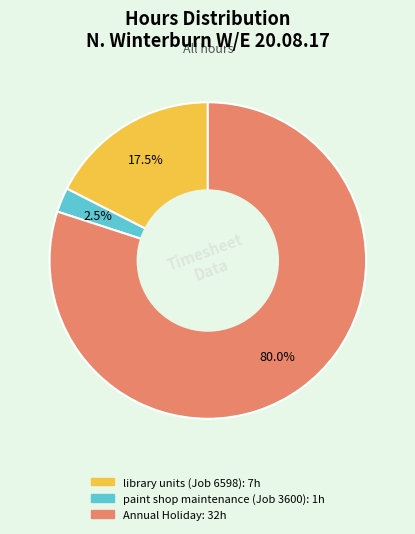

Does any single category account for the majority?

Yes